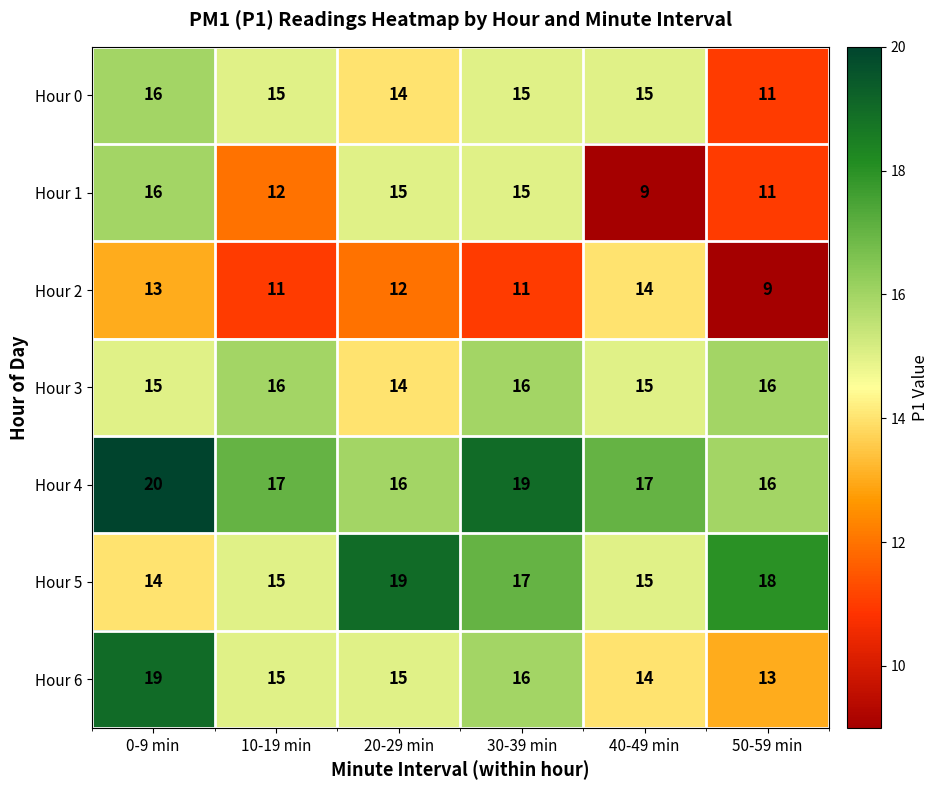

What is the smallest value displayed?

9